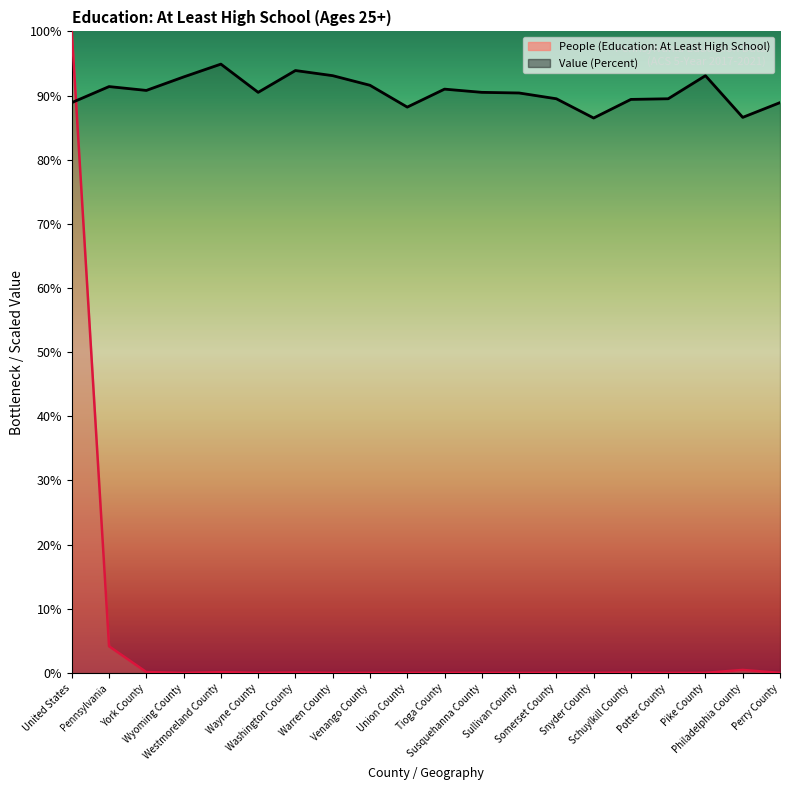

What is the difference between the maximum and second lowest values in the People (Education: At Least High School) series?

100.0